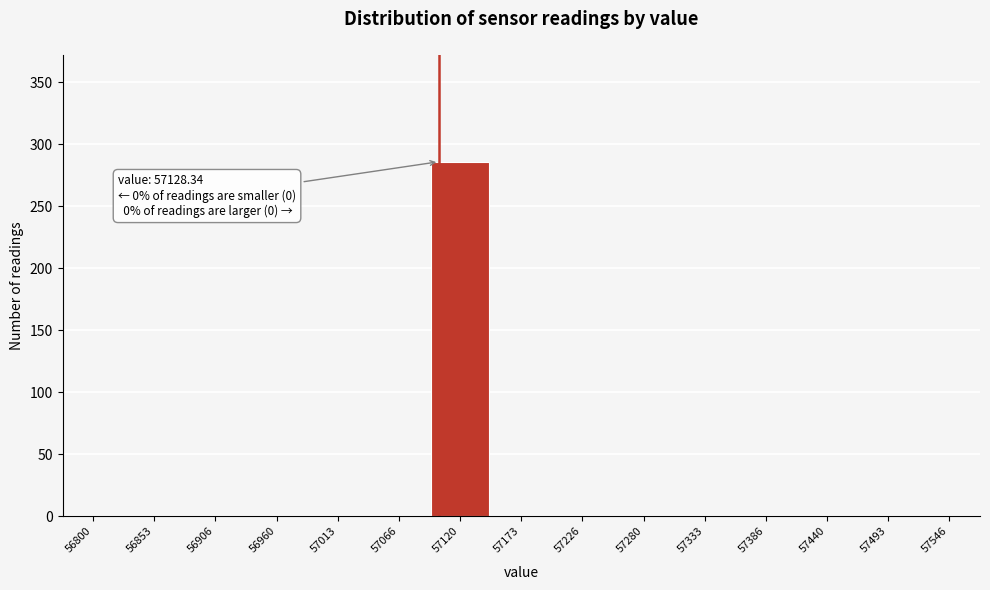

Reading right to left, list all the values displayed in this chart.

57546=0	57493=0	57440=0	57386=0	57333=0	57280=0	57226=0	57173=0	57120=286	57066=0	57013=0	56960=0	56906=0	56853=0	56800=0